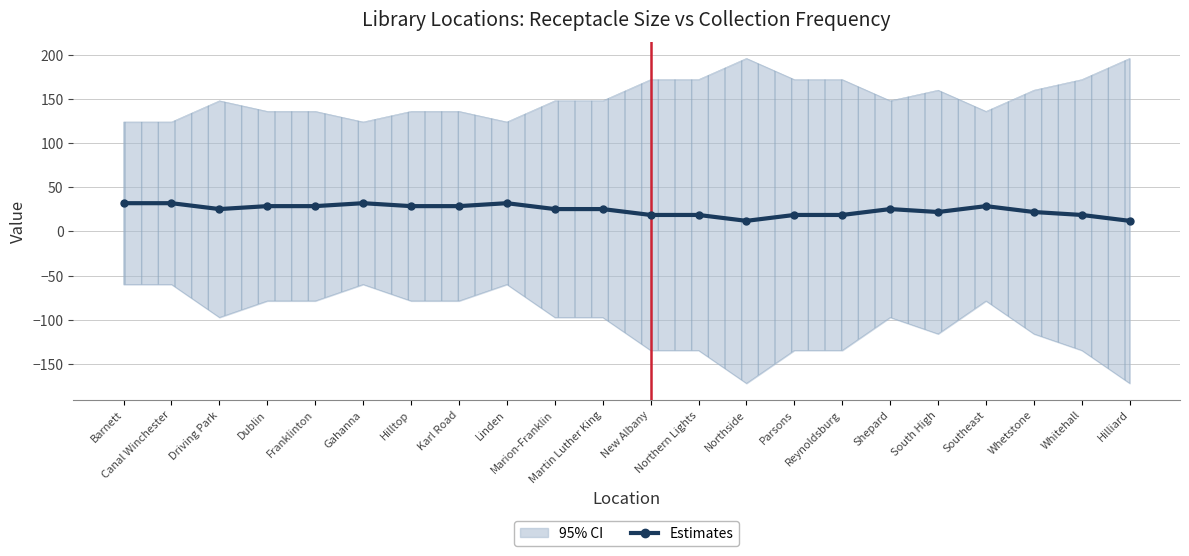

Rank the categories by value from highest to lowest.

Barnett, Canal Winchester, Linden, Gahanna, Dublin, Franklinton, Hilltop, Karl Road, Southeast, Driving Park, Marion-Franklin, Martin Luther King, Shepard, South High, Whetstone, New Albany, Northern Lights, Parsons, Reynoldsburg, Whitehall, Northside, Hilliard